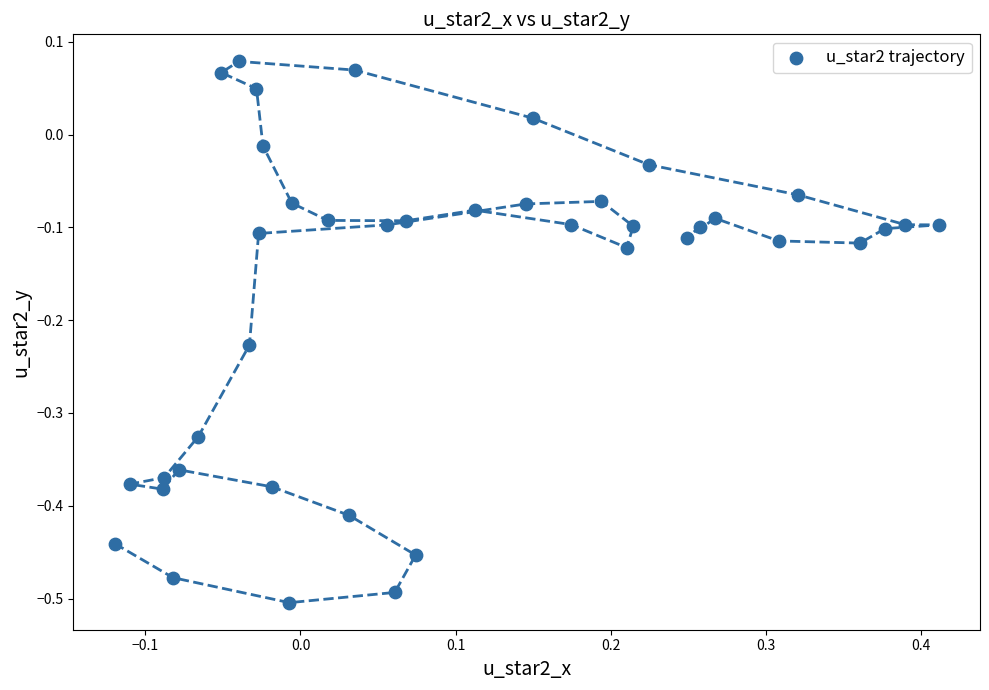

What is the range of Y values (max minus min)?

0.6